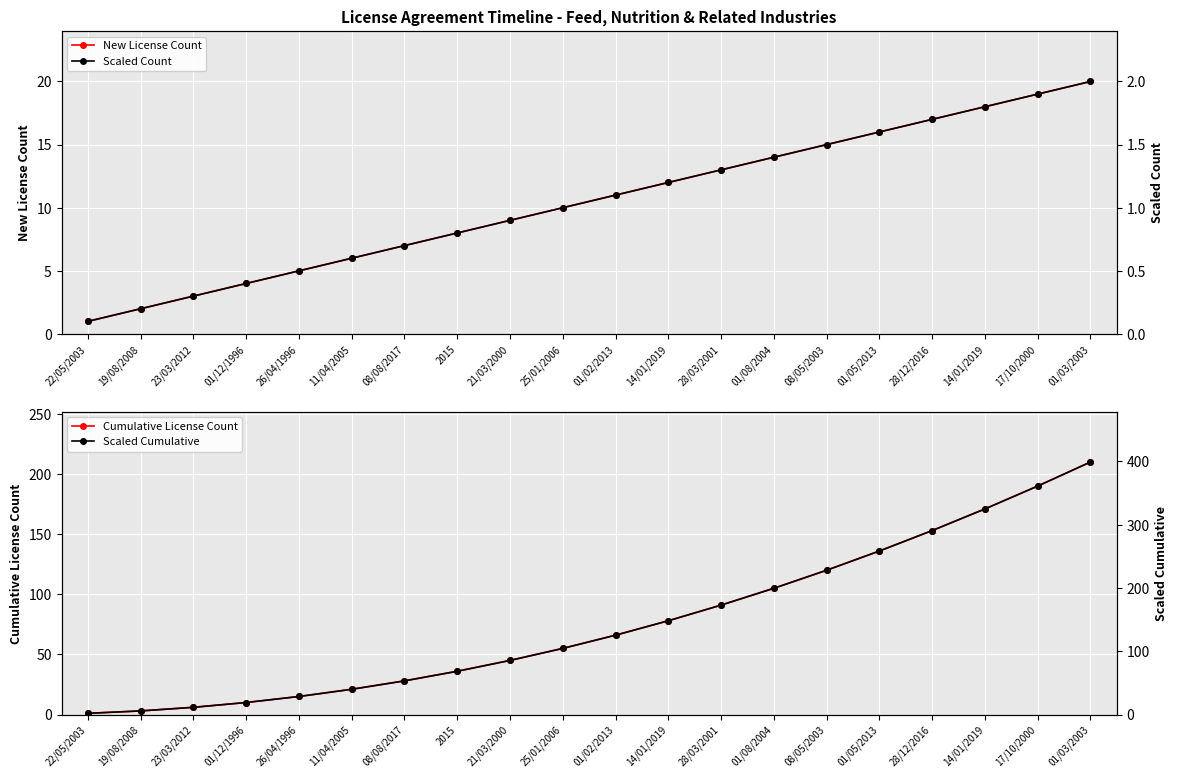

What is the lowest value of the Cumulative License Count series?

1